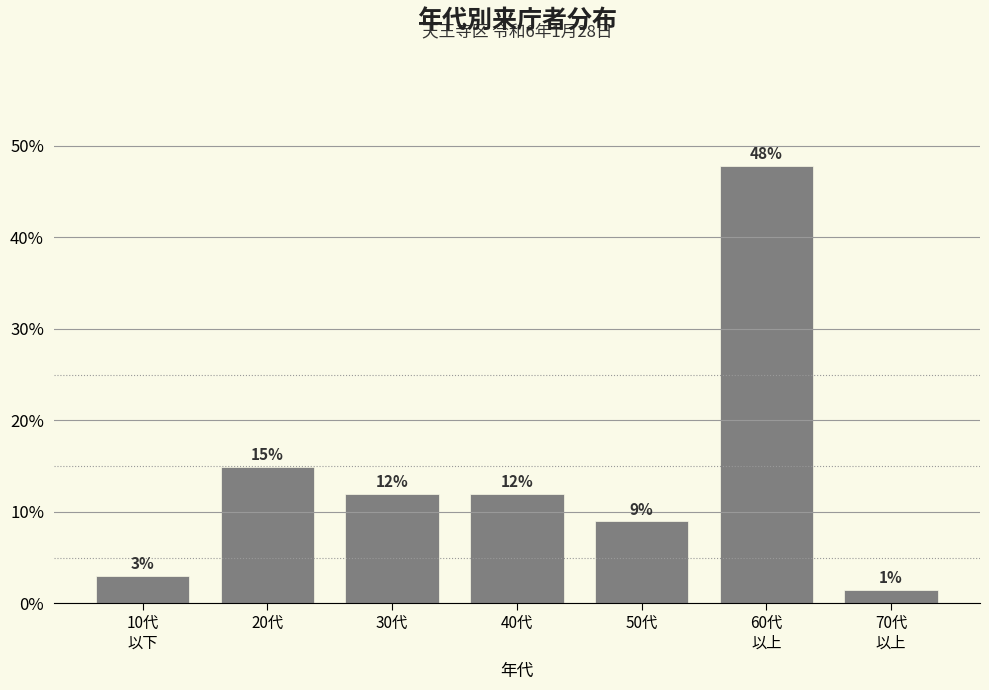

What is the average value?

14.3